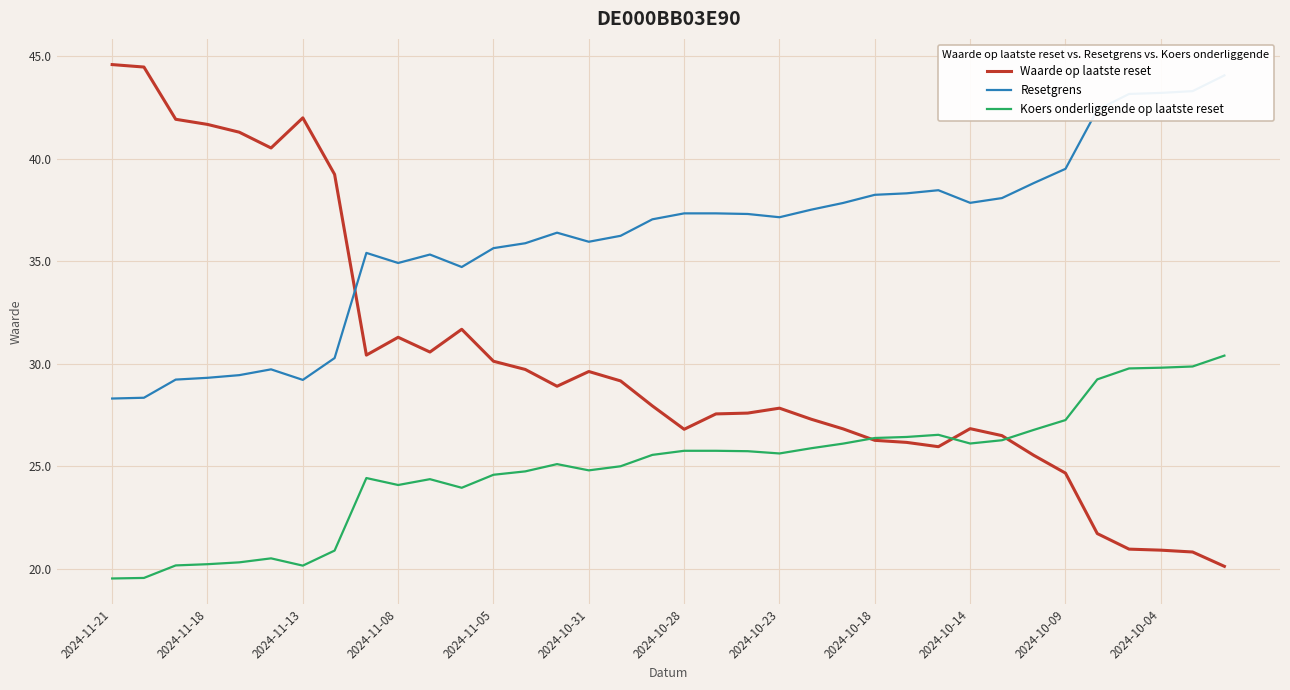

True or false: Koers onderliggende op laatste reset has a value of 49.4 at 2024-10-04.

False